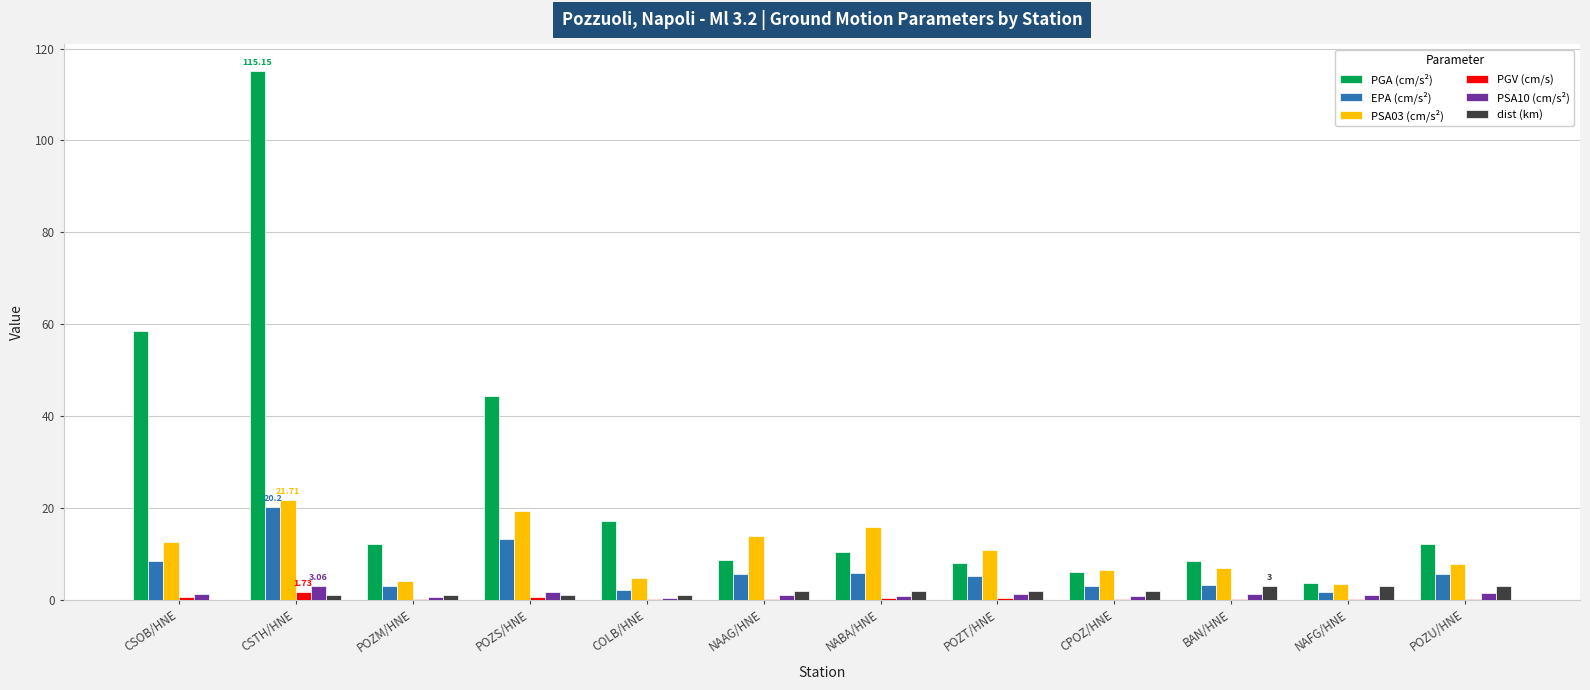

What are all the series names shown in the legend?

PGA (cm/s²), EPA (cm/s²), PSA03 (cm/s²), PGV (cm/s), PSA10 (cm/s²), dist (km)